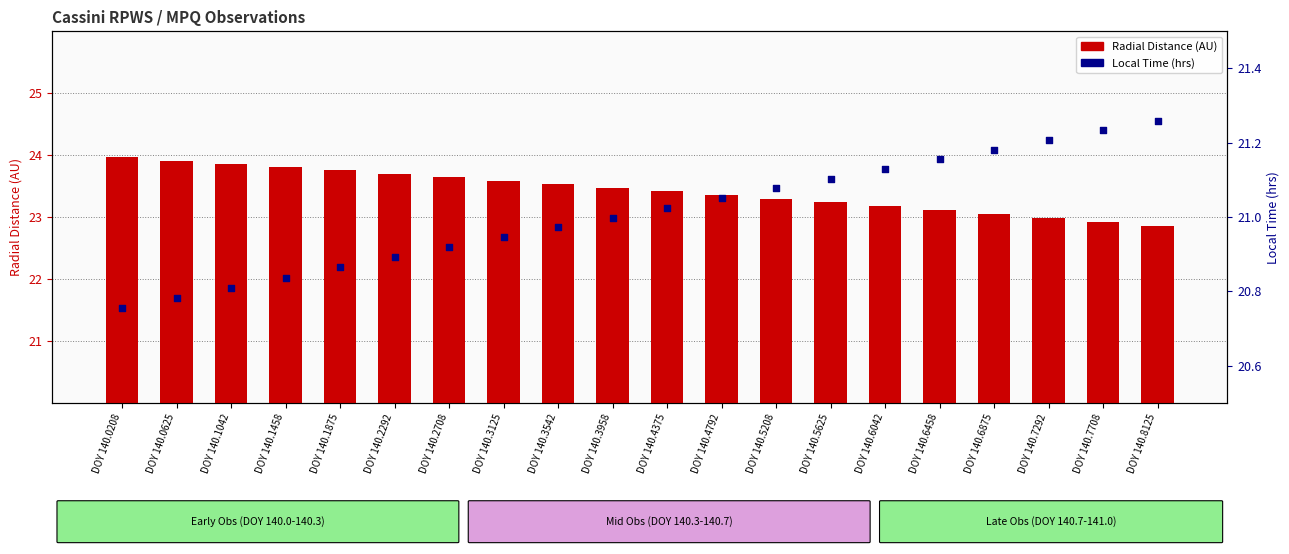

What is the total value across all series at DOY 140.4375?

44.4